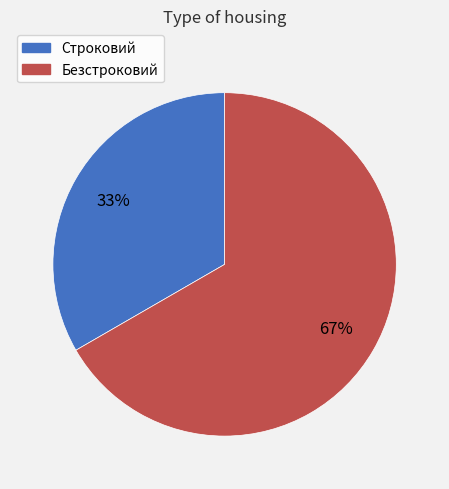

Which category has the smallest portion of the pie?

Строковий